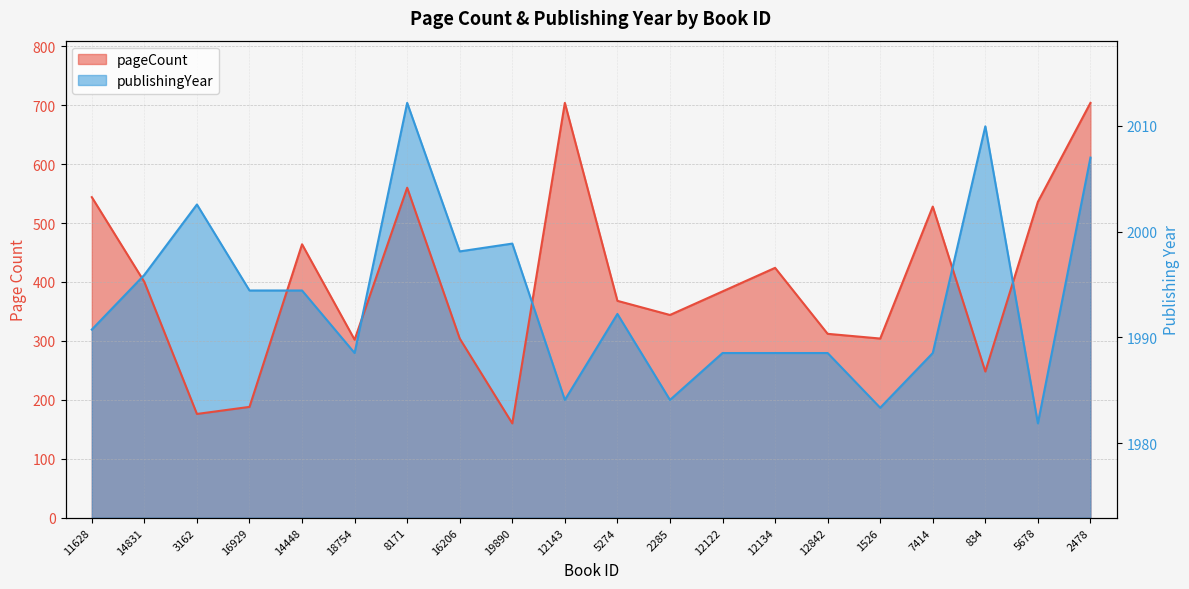

What is the smallest value displayed?

160.0